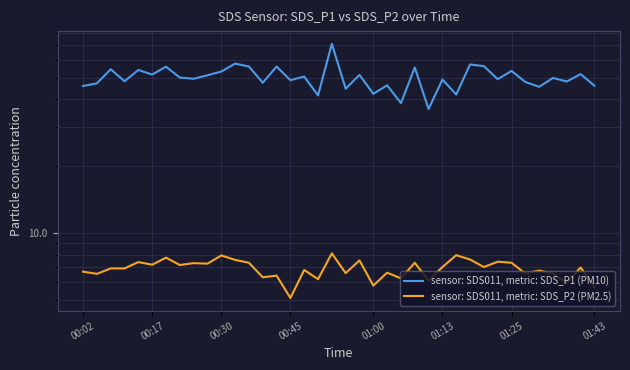

What is the total value across all series at 00:02?

52.7